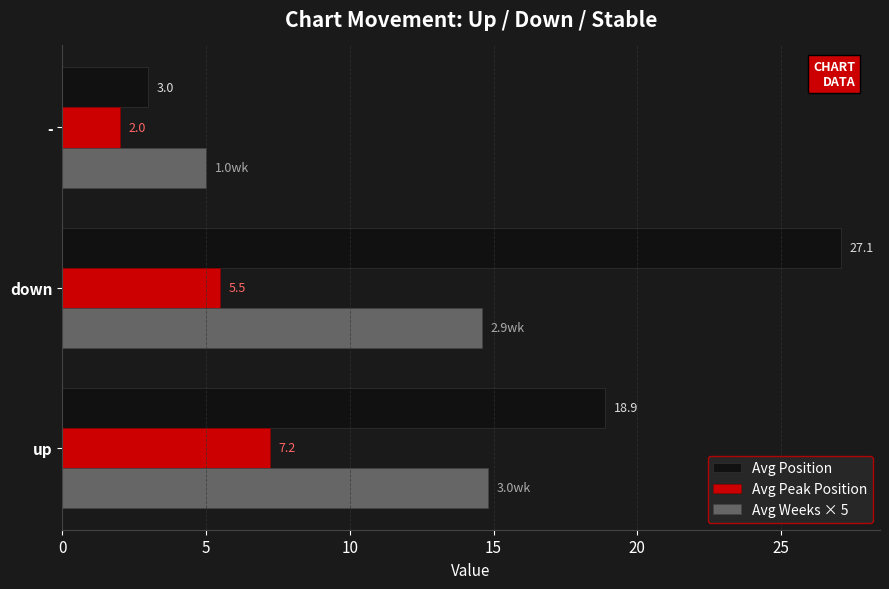

Which series has the largest range (max minus min)?

Avg Position